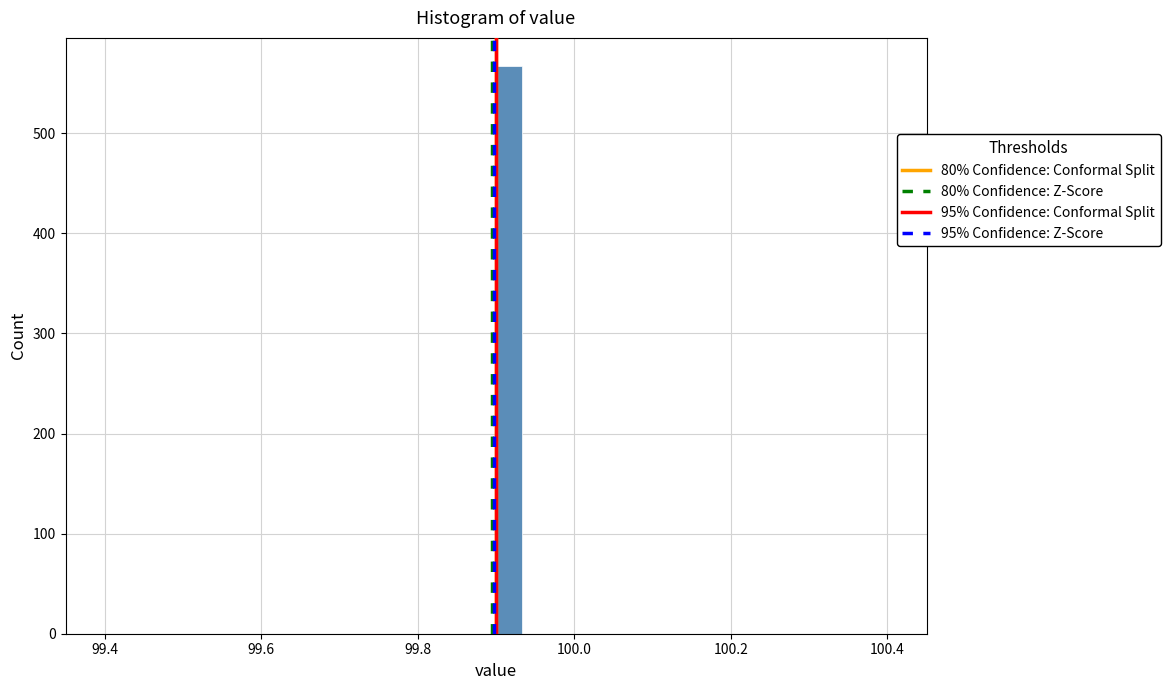

Read against the x-axis, roughly where is the centre of the tallest bar?

99.92